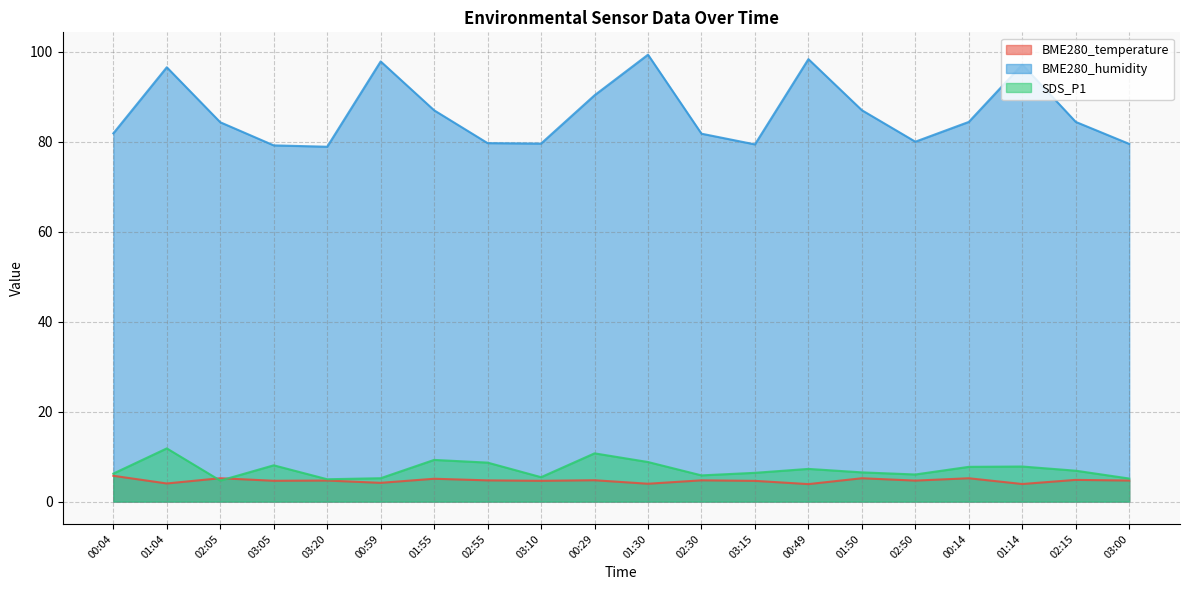

Reading right to left, what are all the values shown in this chart?

BME280_temperature: 4.7	4.8	3.9	5.2	4.7	5.2	3.9	4.6	4.7	4.0	4.8	4.6	4.7	5.1	4.2	4.7	4.6	5.2	4.0	5.7
BME280_humidity: 79.5	84.4	97.2	84.4	80.0	87.0	98.4	79.4	81.8	99.4	90.4	79.6	79.7	87.0	97.9	78.9	79.2	84.4	96.6	81.9
SDS_P1: 5.1	6.9	7.8	7.7	6.0	6.5	7.3	6.4	5.8	8.8	10.7	5.4	8.7	9.3	5.2	5.0	8.1	4.7	11.8	6.2